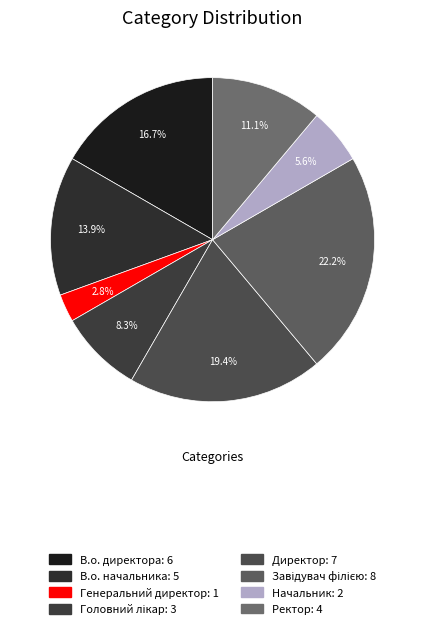

To the nearest percent, what is the difference between the largest and smallest slice percentages?

19%